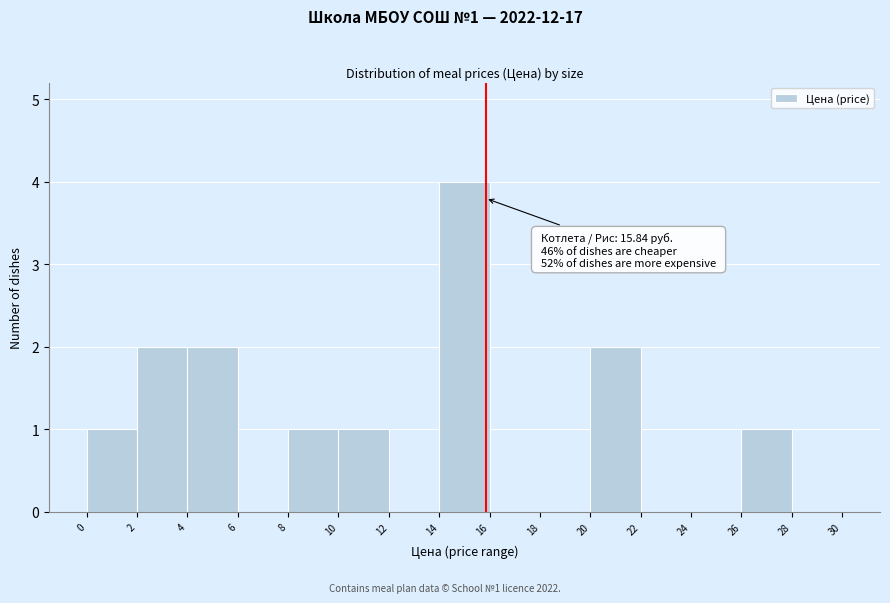

Over which range of the x-axis is the bar tallest?

14 to 16